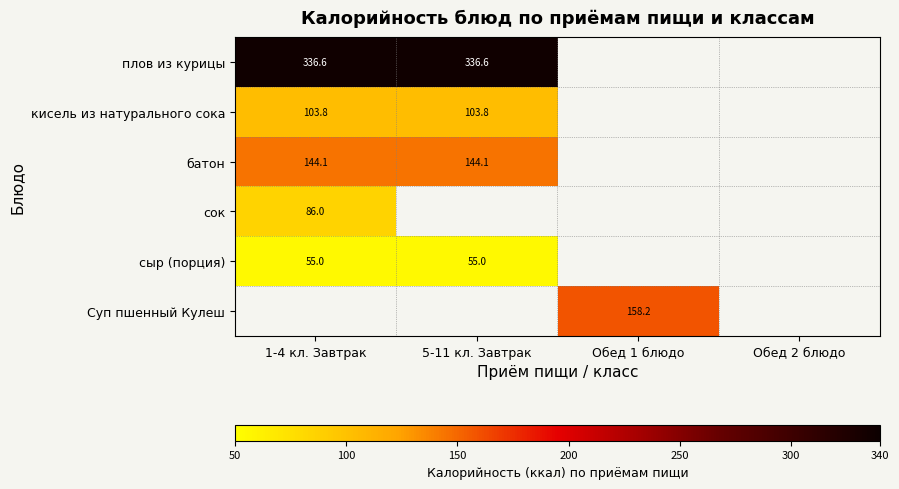

Is the value of плов из курицы at 5-11 кл. Завтрак greater than the value of сок at 1-4 кл. Завтрак?

Yes